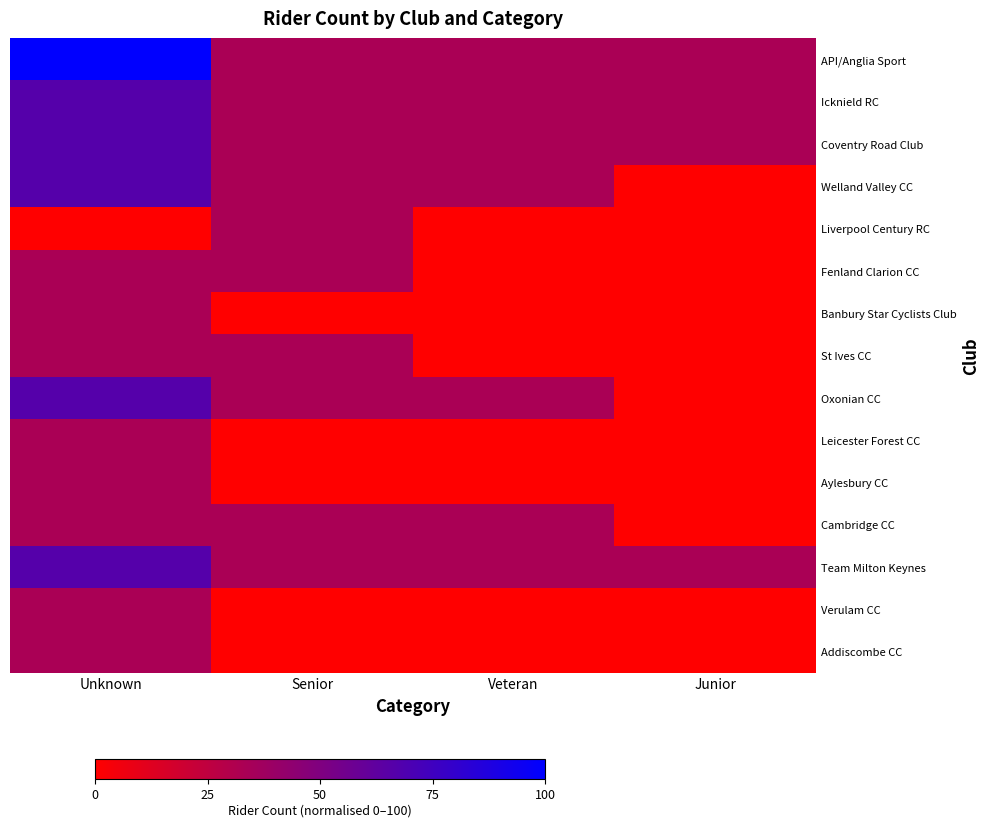

At Senior, list the series in order from smallest to largest.

Banbury Star Cyclists Club, Leicester Forest CC, Aylesbury CC, Verulam CC, Addiscombe CC, API/Anglia Sport, Icknield RC, Coventry Road Club, Welland Valley CC, Liverpool Century RC, Fenland Clarion CC, St Ives CC, Oxonian CC, Cambridge CC, Team Milton Keynes